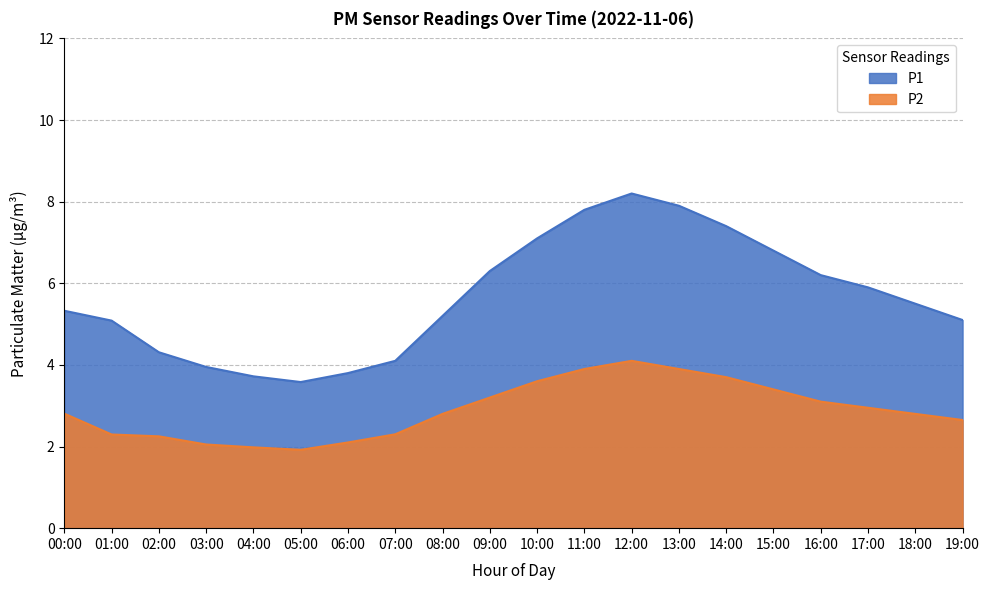

What is the difference between the maximum and minimum values in the P1 series?

4.6